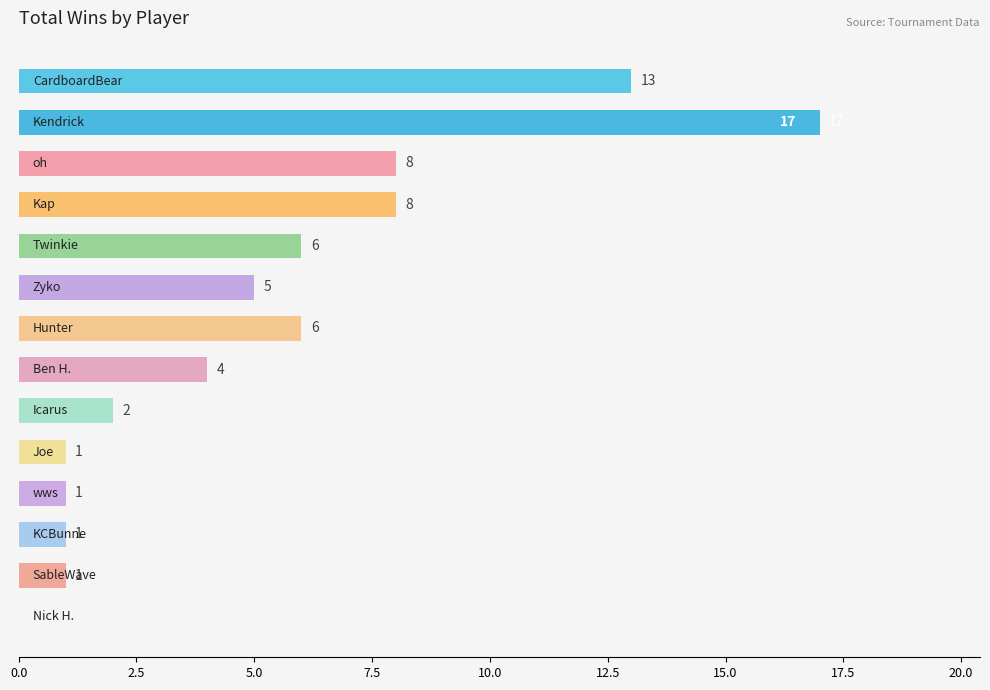

What is the maximum value shown in the chart?

17